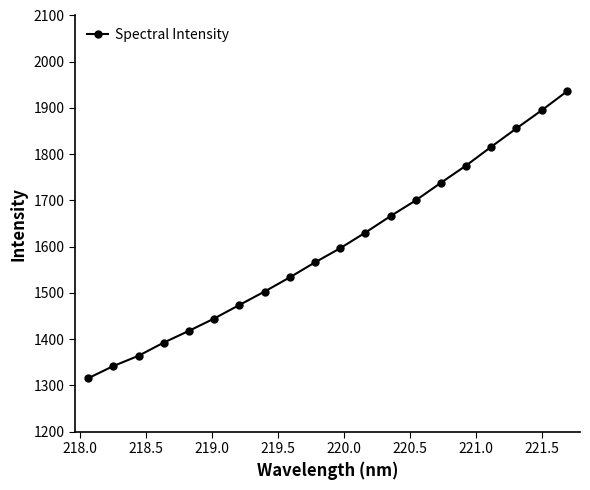

True or false: there are more than 0 points higher than both neighbors.

False